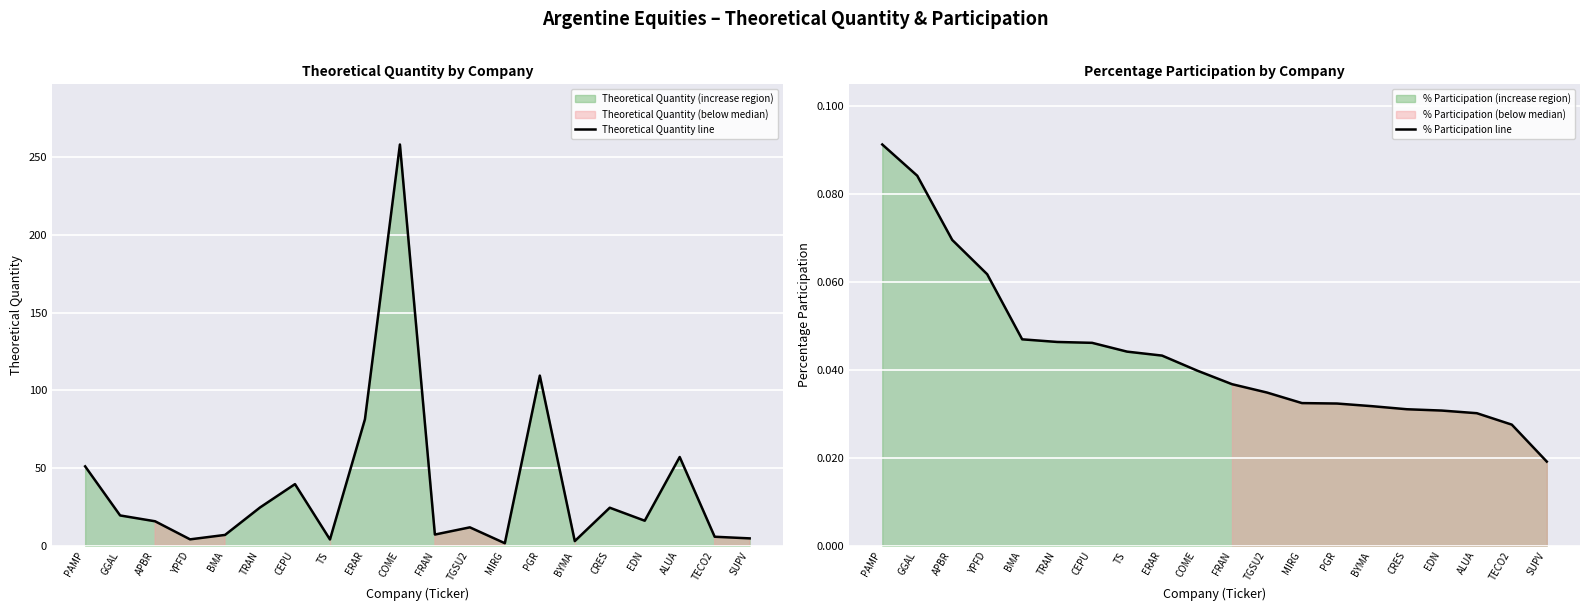

What is the difference between the Theoretical Quantity line values at CEPU and APBR?

23.9